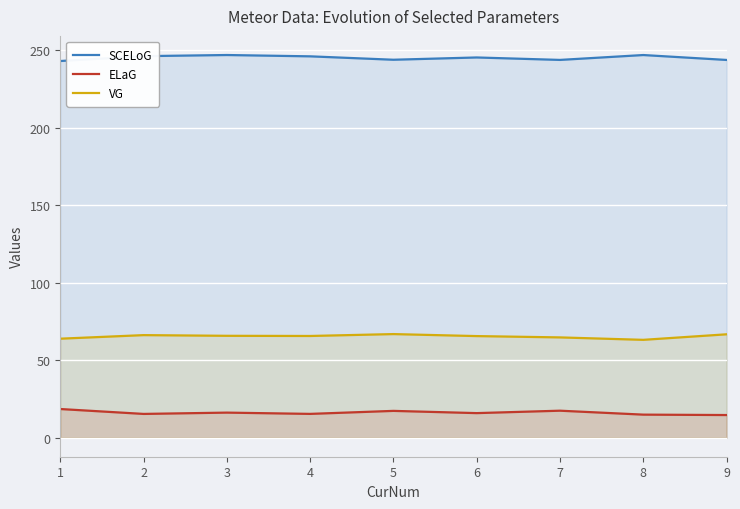

What are all the series names shown in the legend?

SCELoG, ELaG, VG